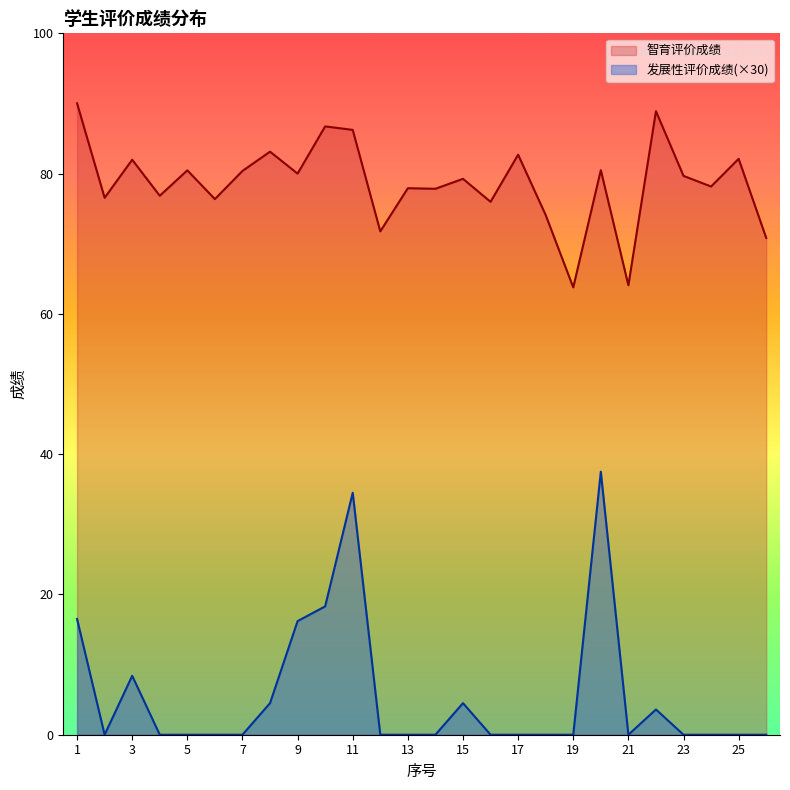

True or false: 智育评价成绩 and 发展性评价成绩 cross at least once.

False